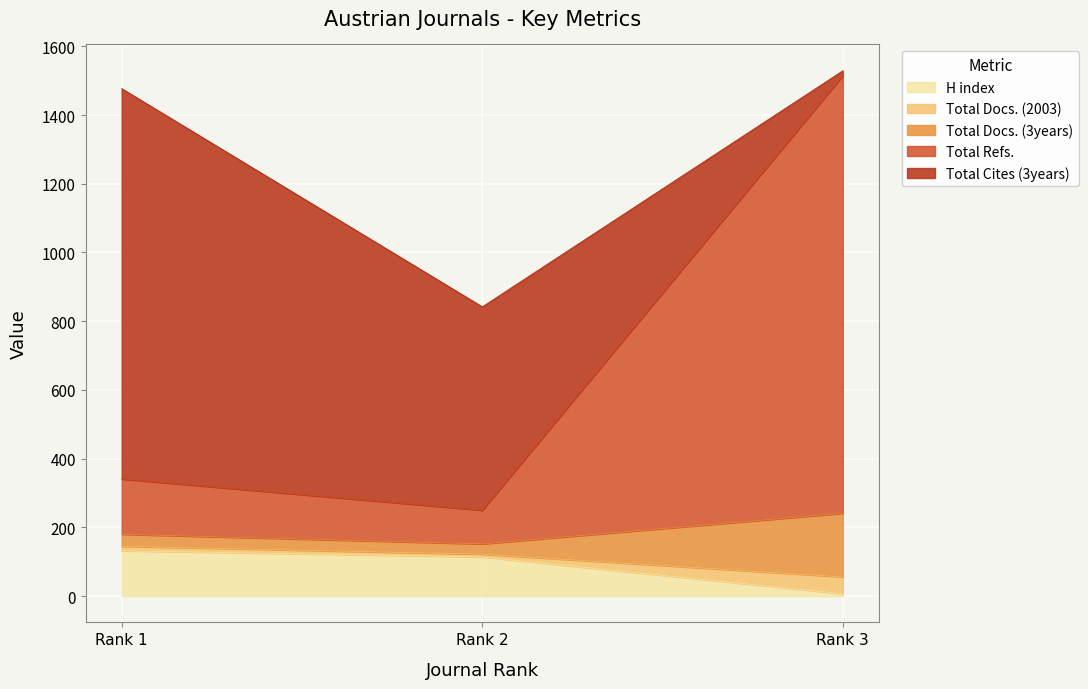

Rank the series by their maximum value, from highest to lowest.

Total Refs., Total Cites (3years), Total Docs. (3years), H index, Total Docs. (2003)